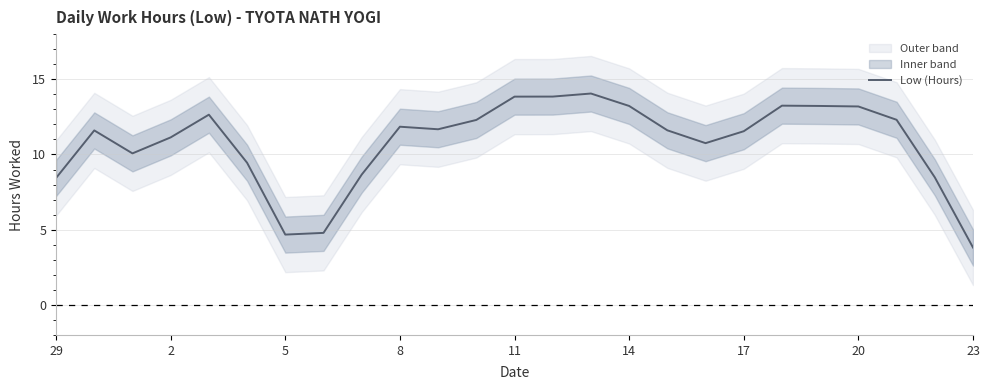

What is the difference between the maximum and minimum values?

10.2